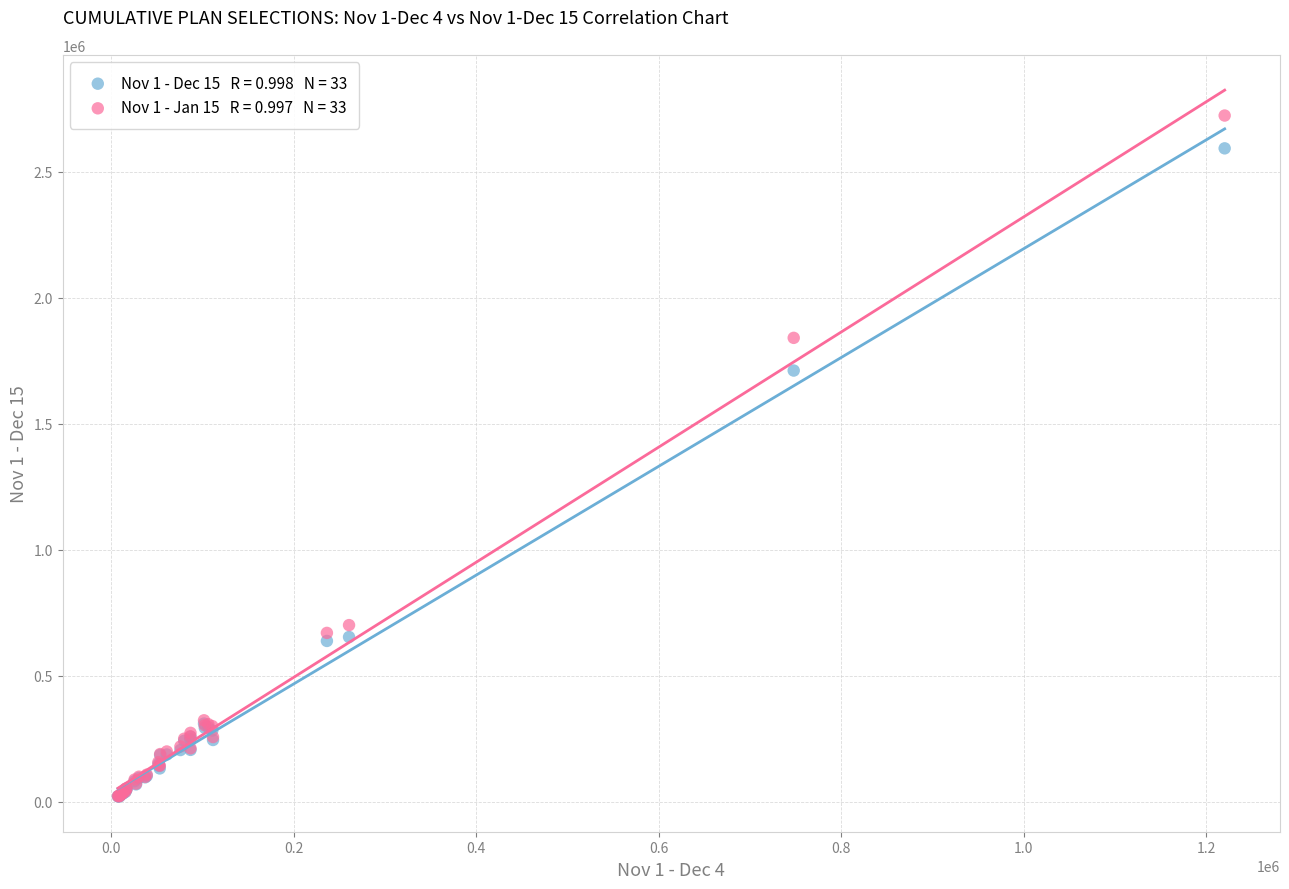

Across all series, what Y value is closest to 1372264?

1711204